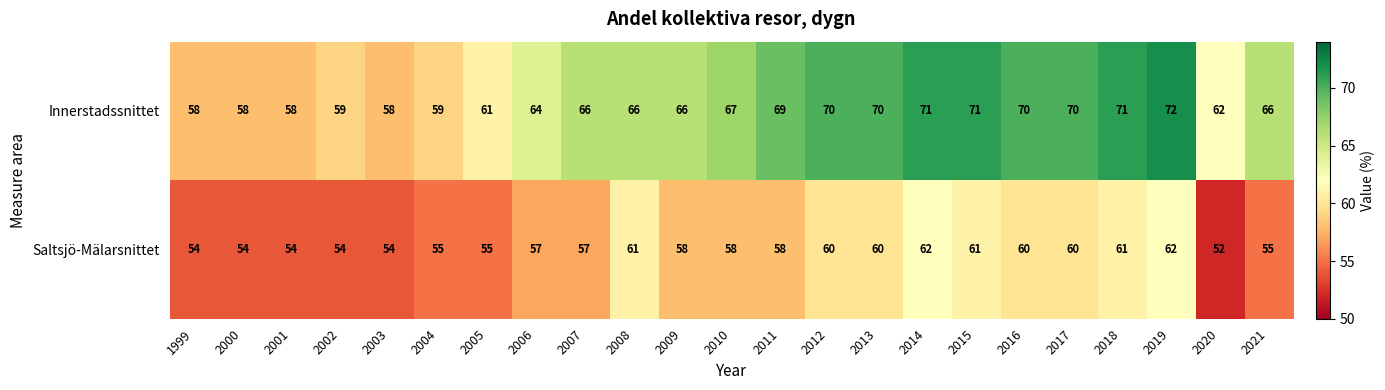

The value of Saltsjö-Mälarsnittet at 2011 is 58. True or false?

True